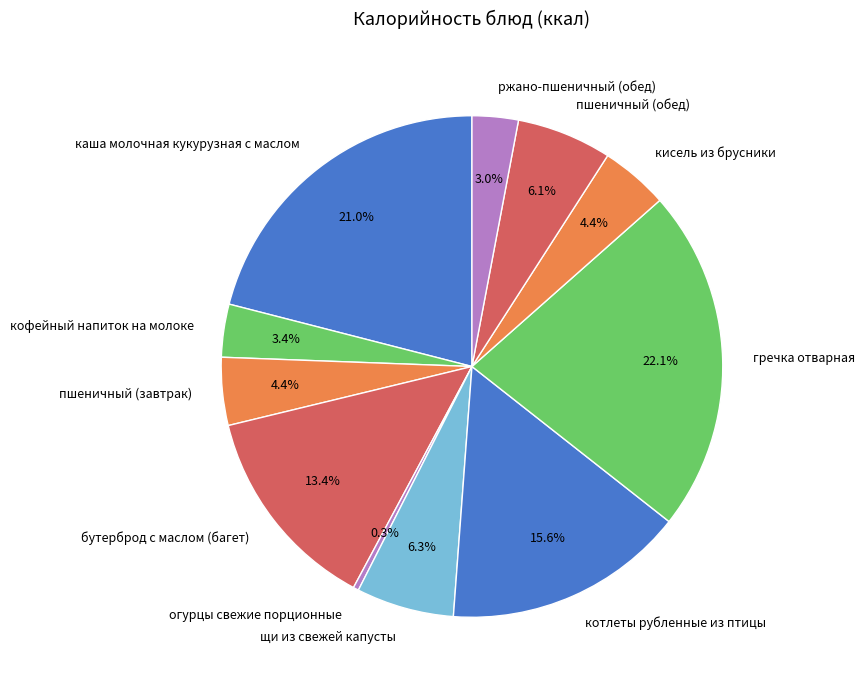

The ржано-пшеничный (обед) slice represents 11% of the pie. True or false?

False